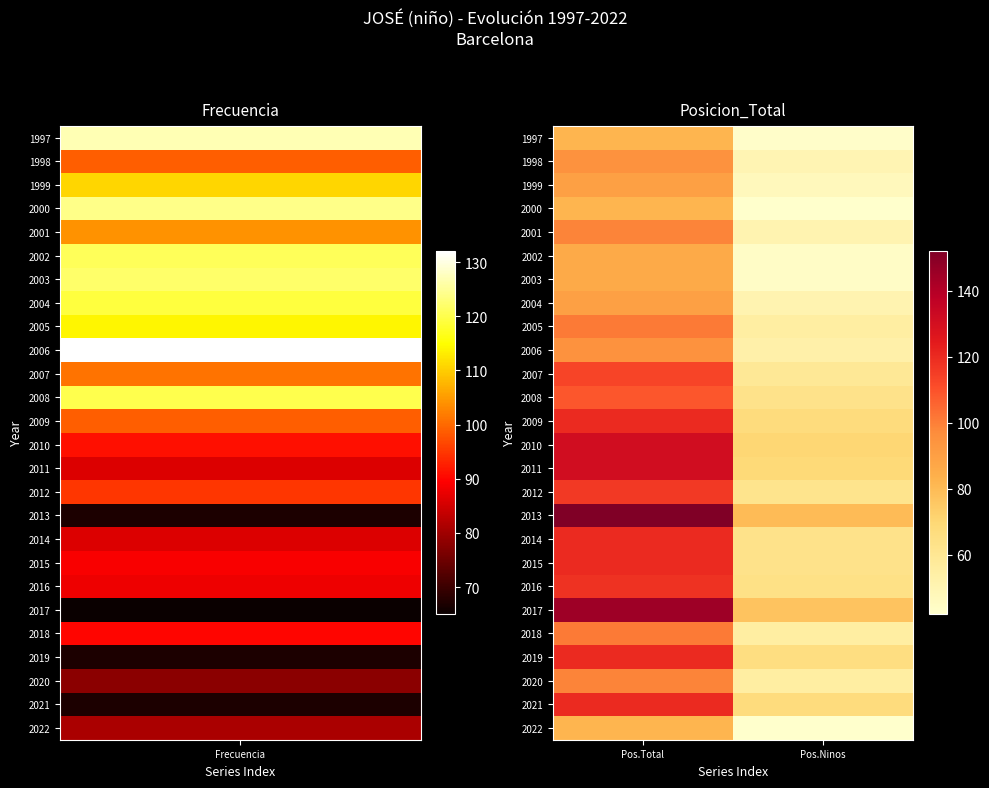

Reading left to right, list all the values displayed in this chart.

1997: Pos.Total=82	Pos.Ninos=43
1998: Pos.Total=95	Pos.Ninos=50
1999: Pos.Total=90	Pos.Ninos=47
2000: Pos.Total=82	Pos.Ninos=42
2001: Pos.Total=99	Pos.Ninos=51
2002: Pos.Total=86	Pos.Ninos=44
2003: Pos.Total=86	Pos.Ninos=44
2004: Pos.Total=90	Pos.Ninos=51
2005: Pos.Total=101	Pos.Ninos=55
2006: Pos.Total=95	Pos.Ninos=53
2007: Pos.Total=113	Pos.Ninos=59
2008: Pos.Total=109	Pos.Ninos=63
2009: Pos.Total=120	Pos.Ninos=67
2010: Pos.Total=131	Pos.Ninos=70
2011: Pos.Total=131	Pos.Ninos=69
2012: Pos.Total=116	Pos.Ninos=62
2013: Pos.Total=152	Pos.Ninos=80
2014: Pos.Total=120	Pos.Ninos=63
2015: Pos.Total=120	Pos.Ninos=63
2016: Pos.Total=118	Pos.Ninos=64
2017: Pos.Total=145	Pos.Ninos=77
2018: Pos.Total=101	Pos.Ninos=55
2019: Pos.Total=120	Pos.Ninos=66
2020: Pos.Total=99	Pos.Ninos=55
2021: Pos.Total=120	Pos.Ninos=67
2022: Pos.Total=82	Pos.Ninos=42